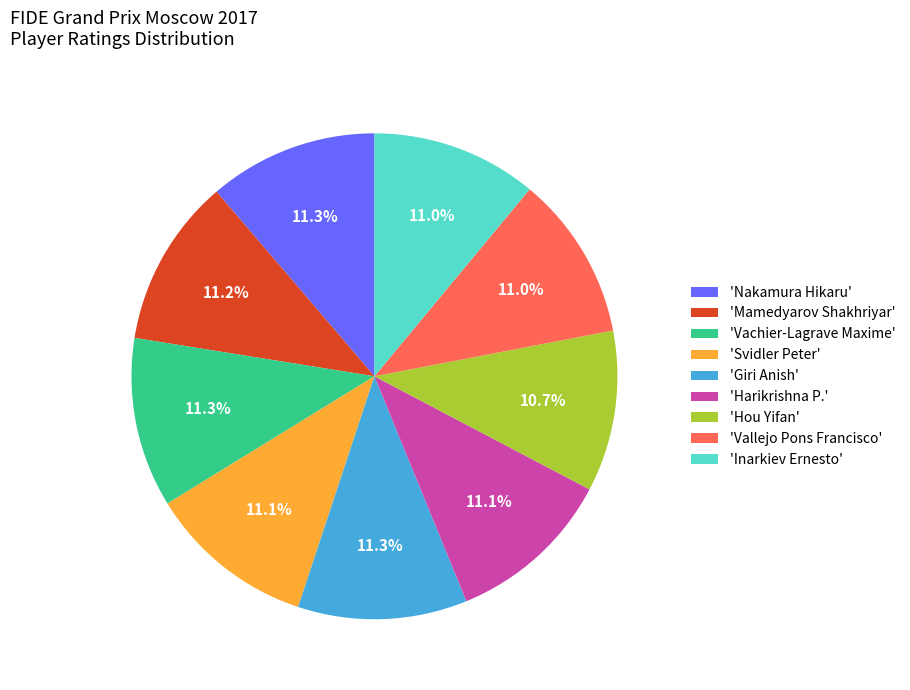

Approximately how many times larger is the value at 'Harikrishna P.' compared to 'Nakamura Hikaru'?

1.0